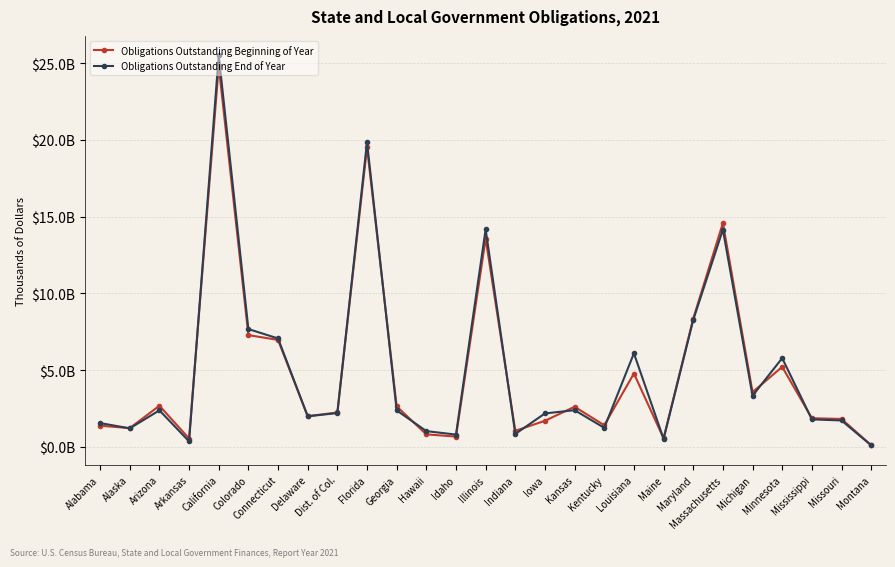

Is this an area chart (filled region under the line)?

No